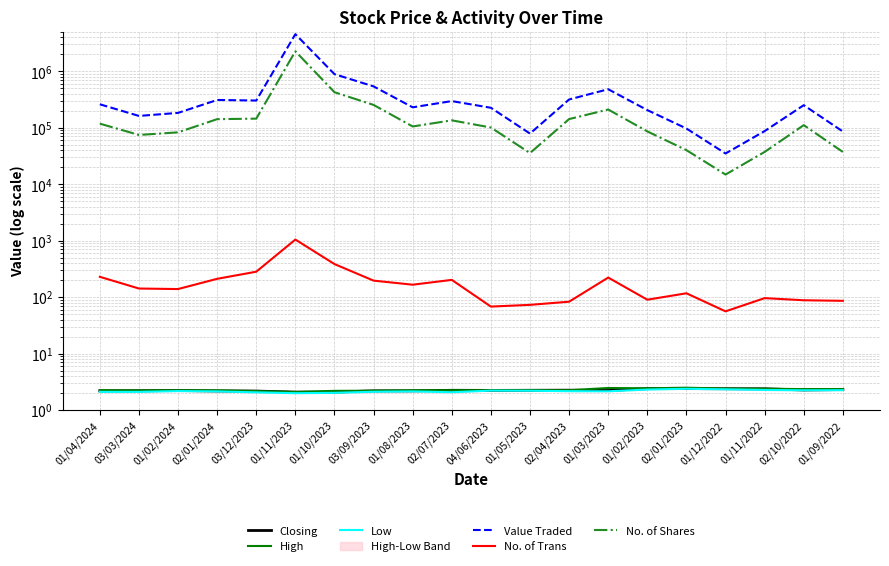

True or false: No. of Shares and High cross at least once.

False